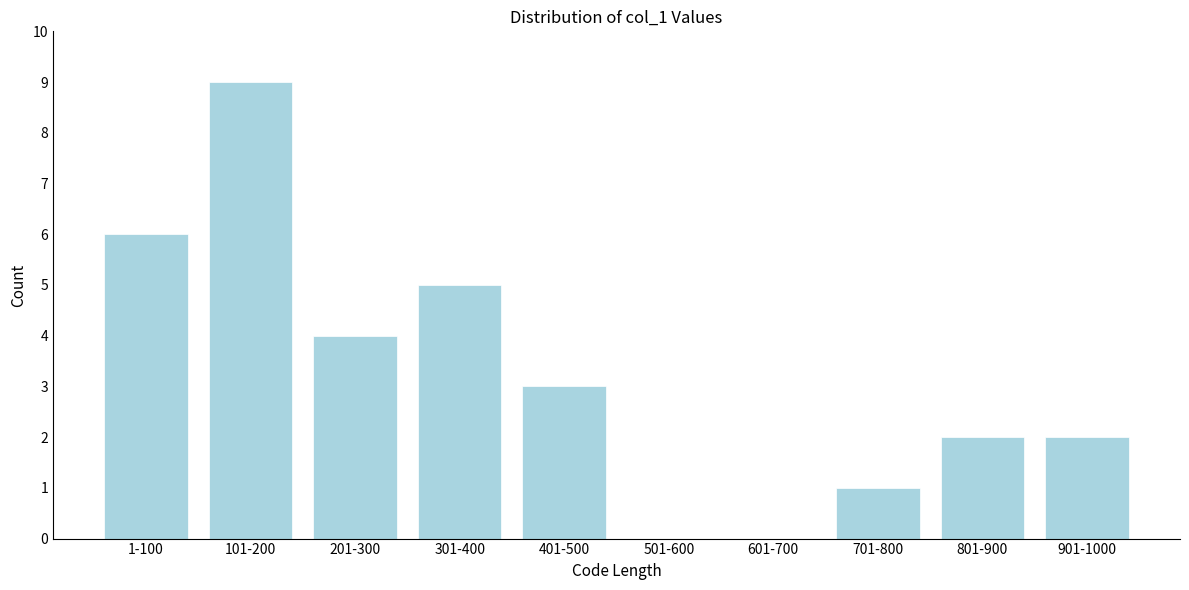

Reading right to left, list all the values displayed in this chart.

901-1000=2	801-900=2	701-800=1	601-700=0	501-600=0	401-500=3	301-400=5	201-300=4	101-200=9	1-100=6